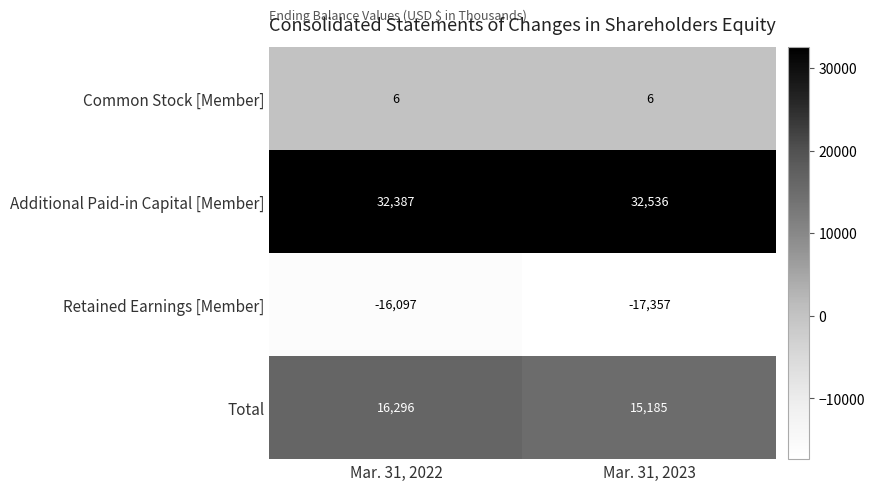

Which series has the widest spread of values?

Retained Earnings [Member]